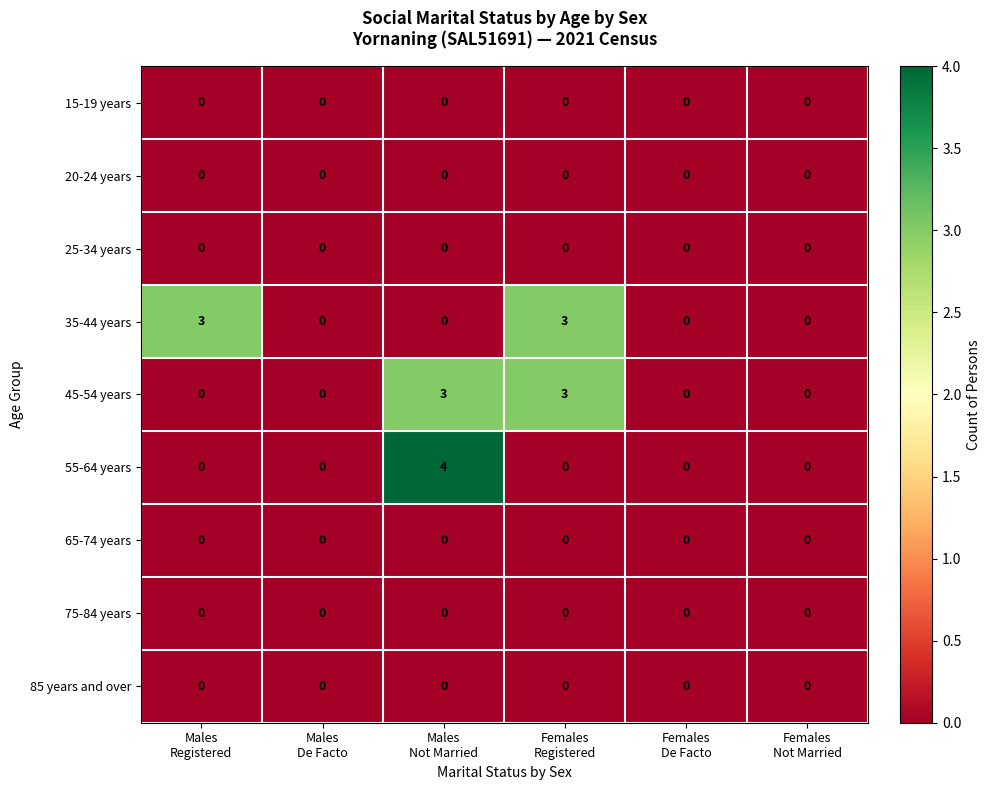

Which series has the largest range (max minus min)?

55-64 years